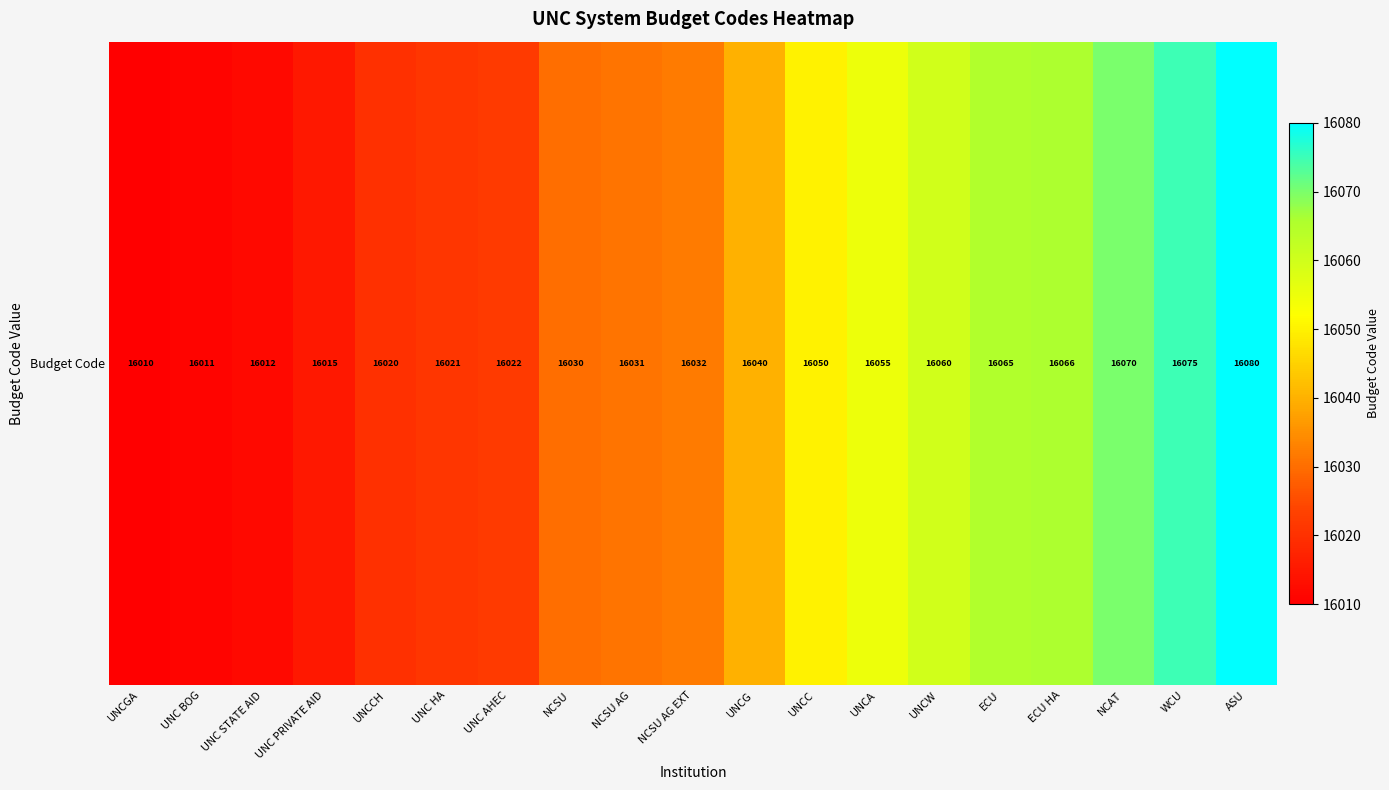

List the labels in order of value, largest first.

ASU, WCU, NCAT, ECU HA, ECU, UNCW, UNCA, UNCC, UNCG, NCSU AG EXT, NCSU AG, NCSU, UNC AHEC, UNC HA, UNCCH, UNC PRIVATE AID, UNC STATE AID, UNC BOG, UNCGA